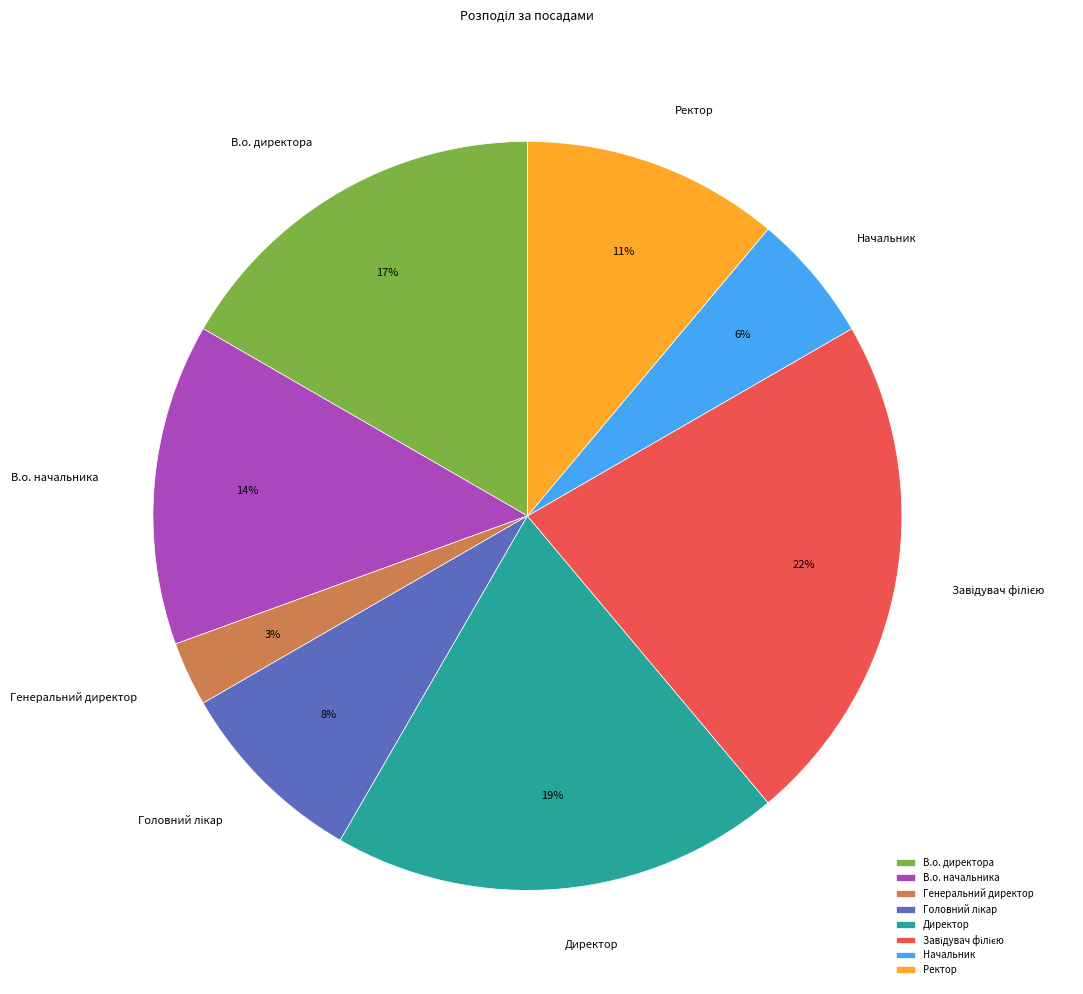

To the nearest percent, what is the combined percentage of Начальник and Директор?

25%